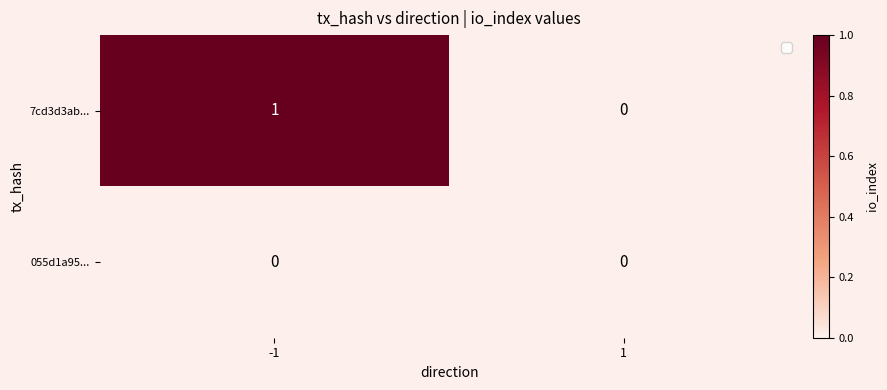

Rank the series by their average value, from lowest to highest.

055d1a95..., 7cd3d3ab...